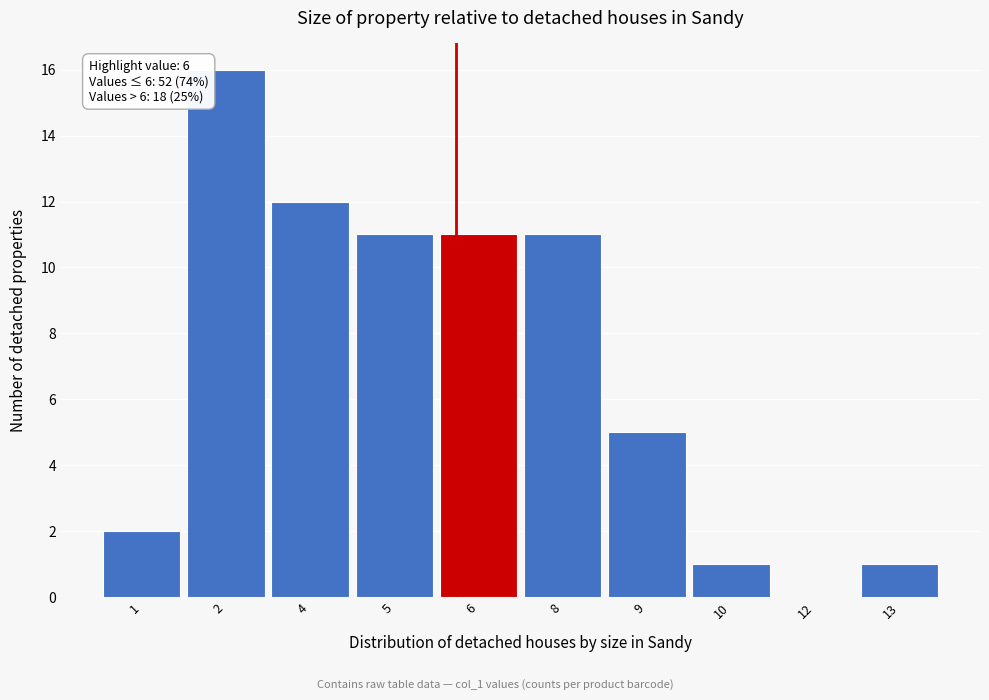

Reading left to right, extract all data points from this chart.

1=2	2=16	4=12	5=11	6=11	8=11	9=5	10=1	12=0	13=1